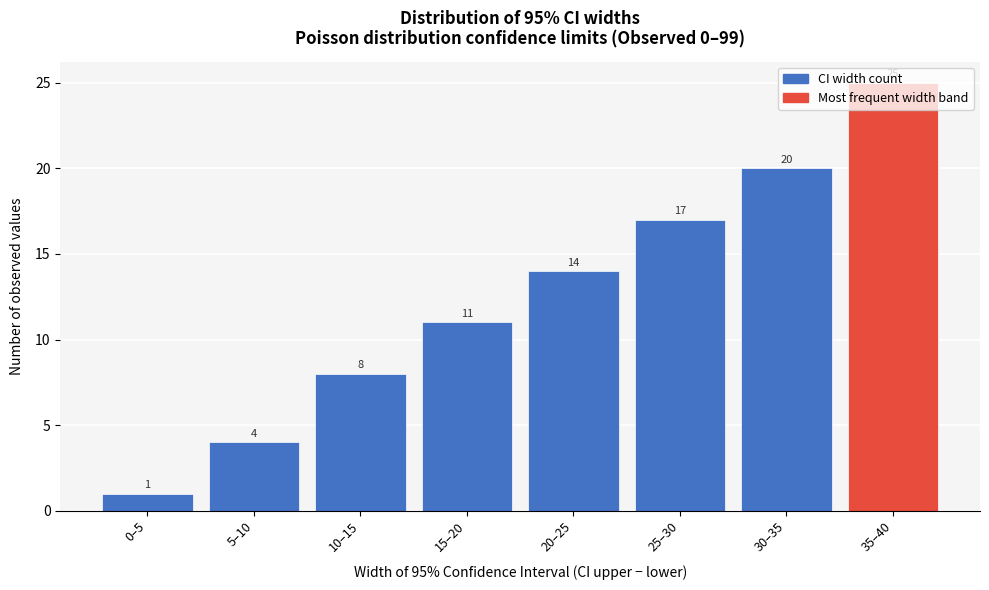

What is the approximate value at 25–30, to the nearest 5?

15